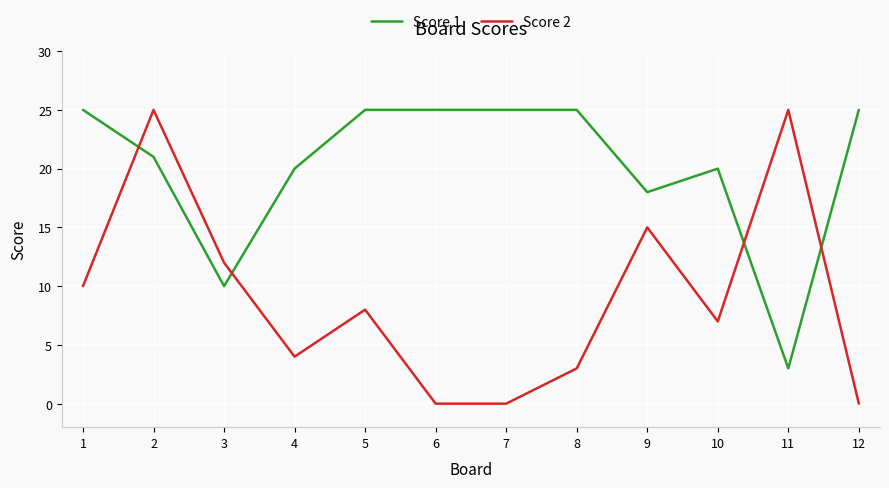

Which series ends up on top after the final intersection of Score 1 and Score 2?

Score 1